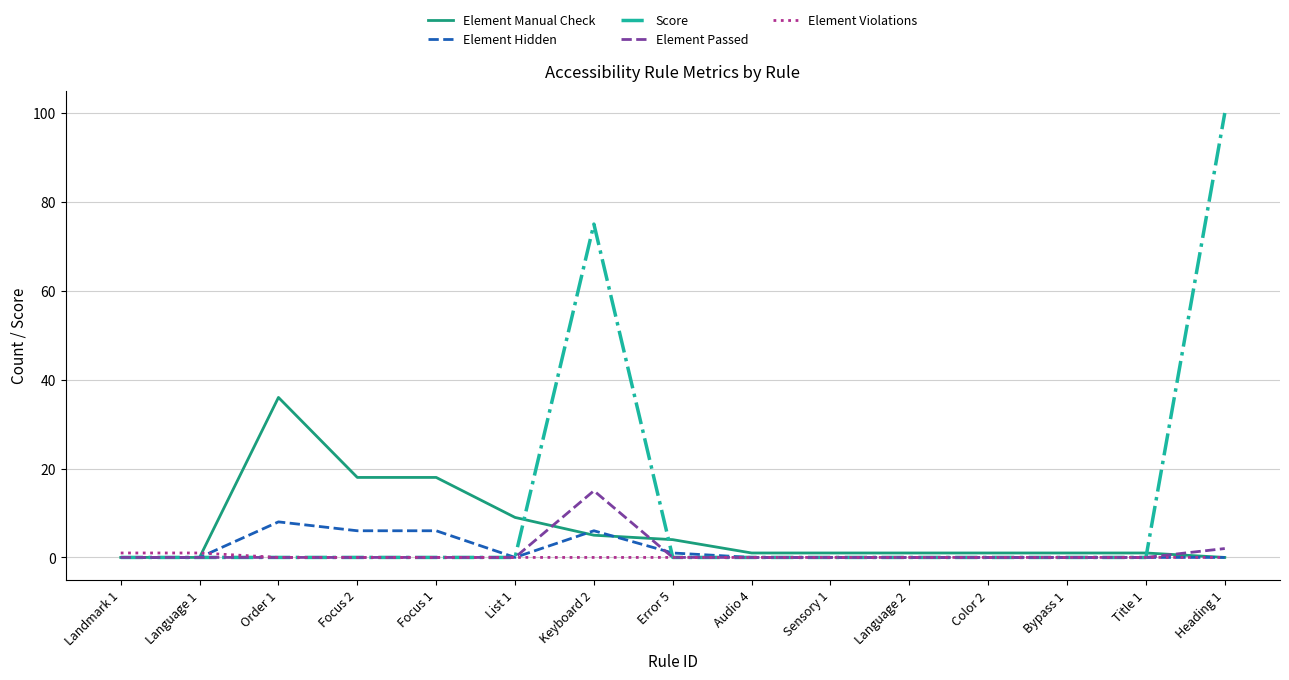

List the series in order of their peak value, lowest first.

Element Violations, Element Hidden, Element Passed, Element Manual Check, Score